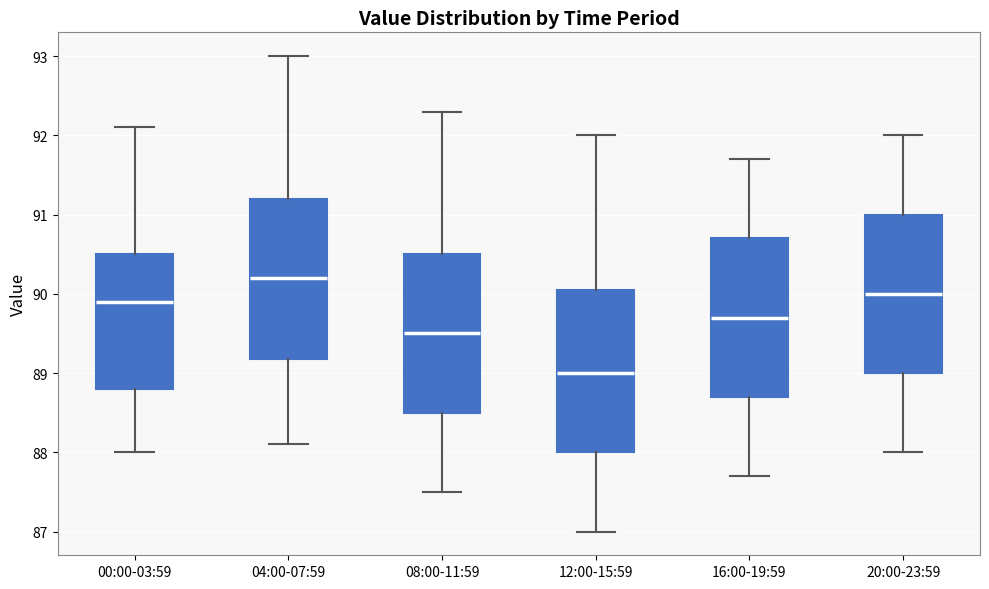

Where does the lower whisker of the box for 16:00-19:59 end on the y-axis? The values are not printed on the chart, so give them approximately, as read against the axis.

87.7